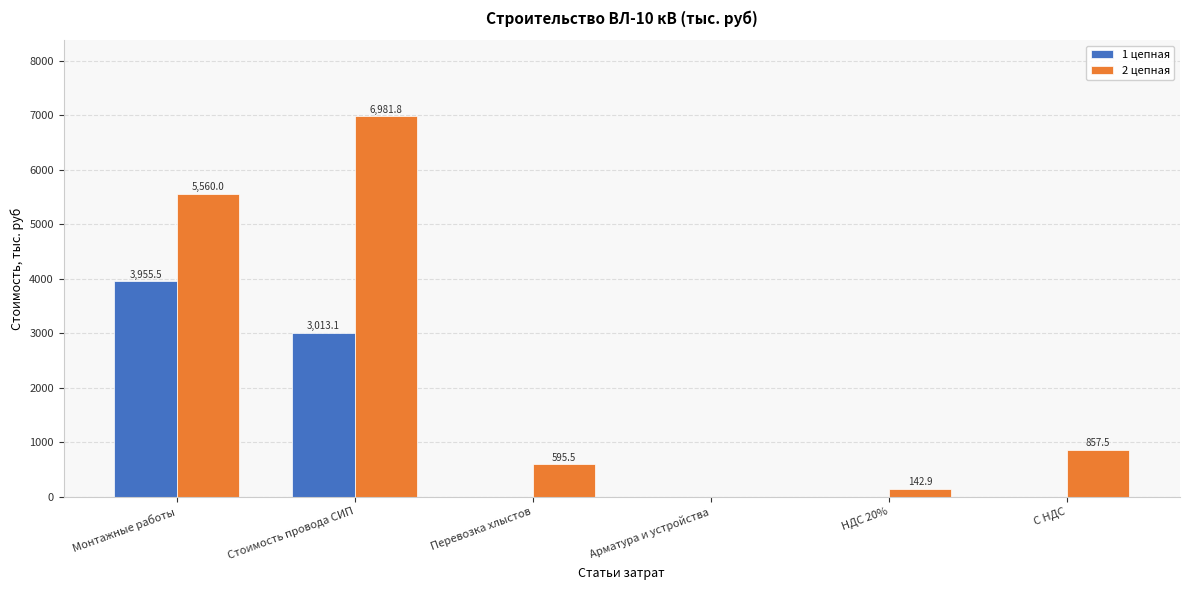

Are the bars grouped side by side (vs. stacked)?

Yes